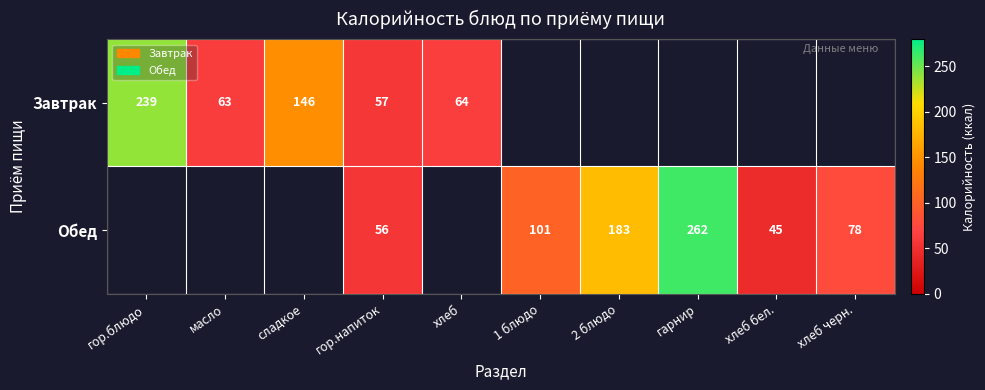

Is the value of Завтрак at сладкое greater than the value of Обед at гарнир?

No